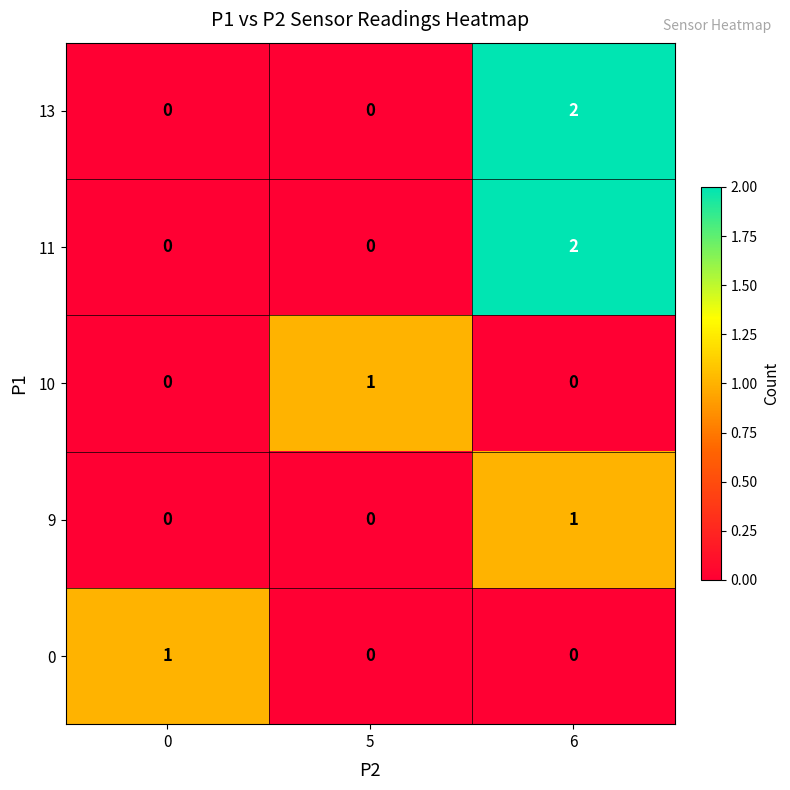

The 0 series shows 0 at 5. True or false?

True